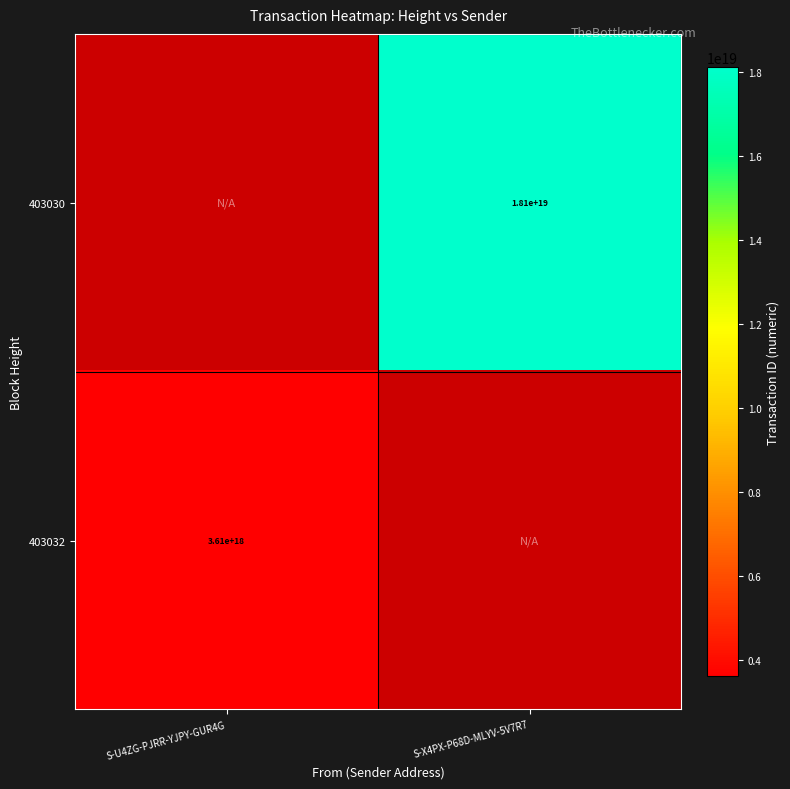

The value of 403032 at S-U4ZG-PJRR-YJPY-GUR4G is 1499970609175597824.0. True or false?

False